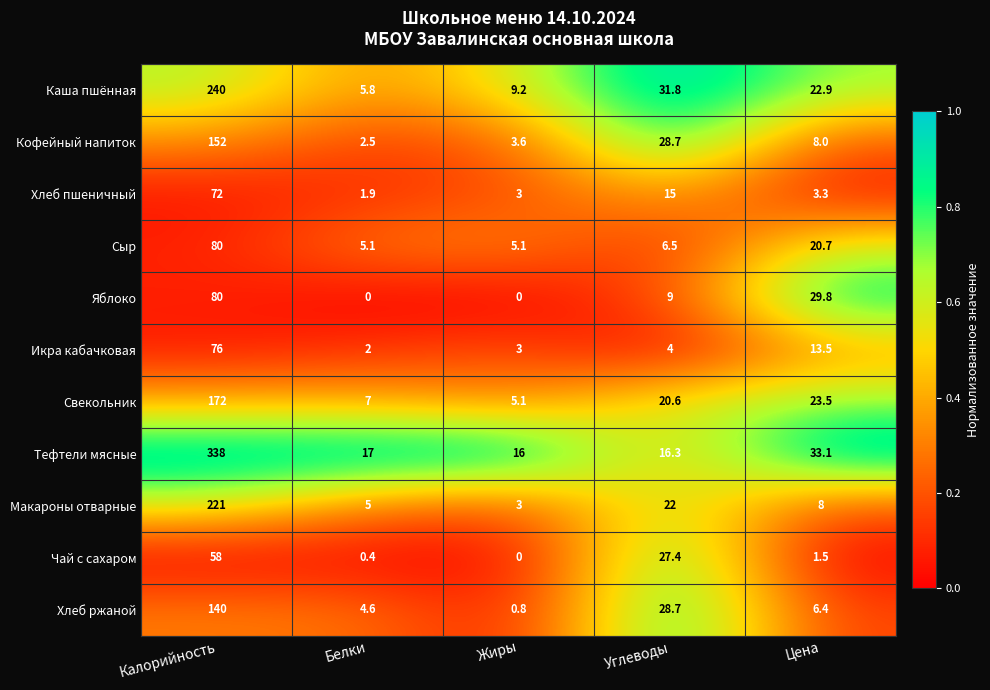

Is it true that Кофейный напиток equals 11.1 at Цена?

False